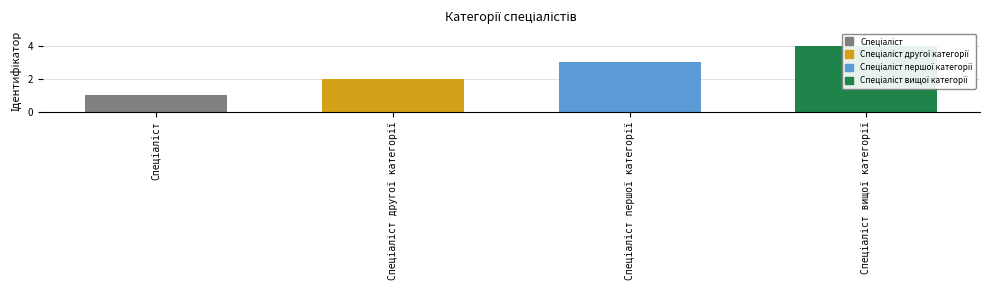

What is the difference between the second highest and second lowest values?

1